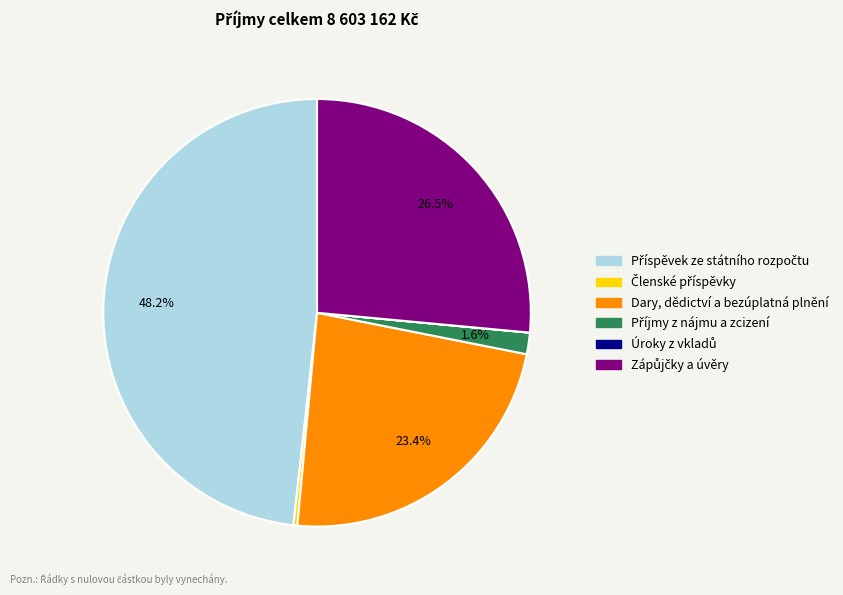

What percentage is NOT represented by Dary, dědictví a bezúplatná plnění?

76.6%